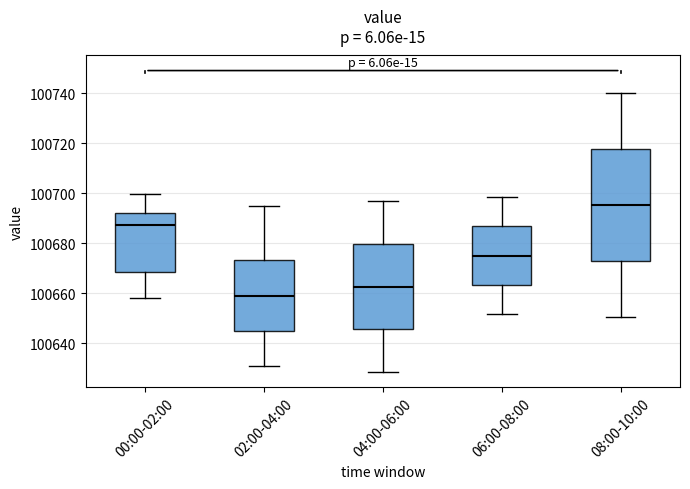

Which box's median line is the highest?

08:00-10:00